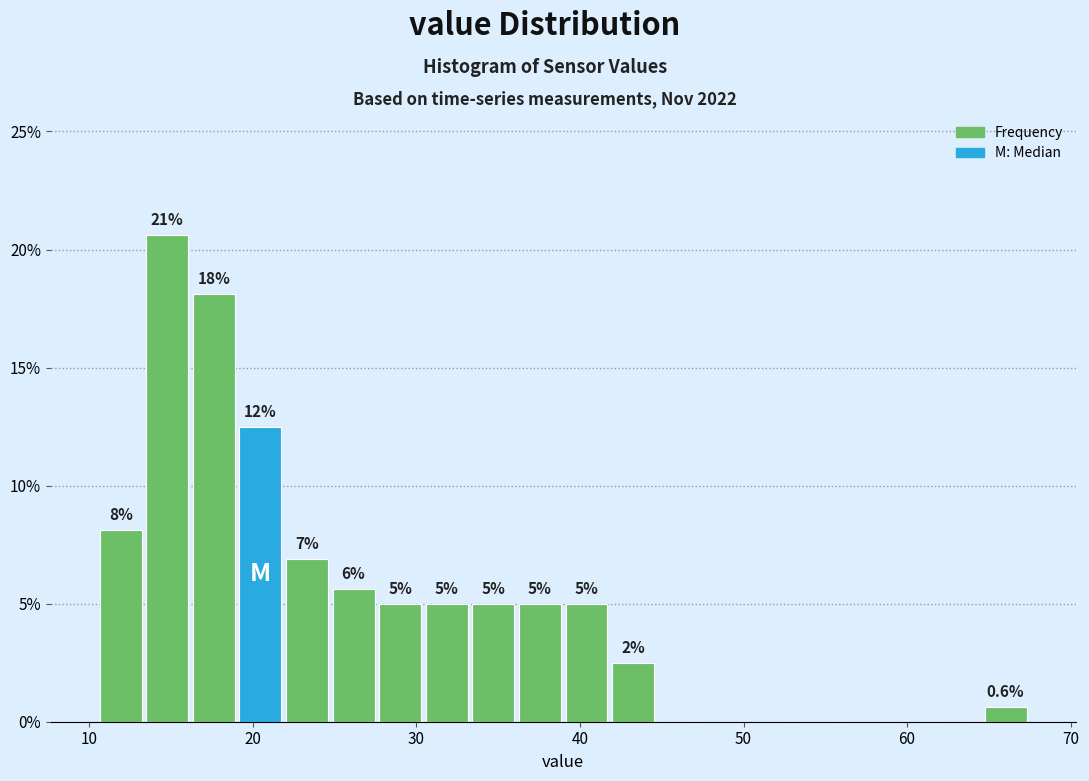

Read against the x-axis, roughly where is the centre of the tallest bar?

15